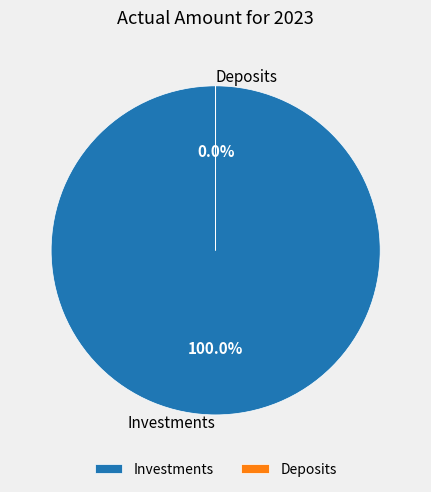

How many segments does this pie chart have?

2